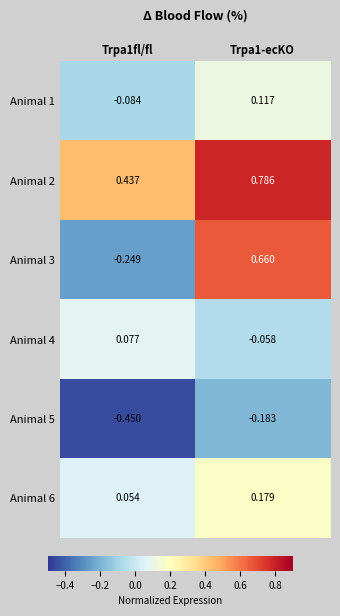

Which series has the largest total across all categories?

Animal 2